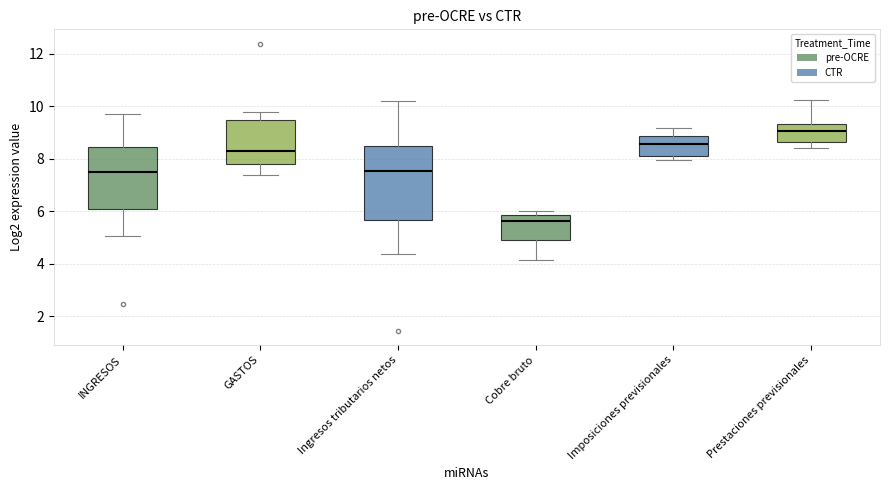

Which box is the tallest, from its lower edge to its upper edge?

Ingresos tributarios netos